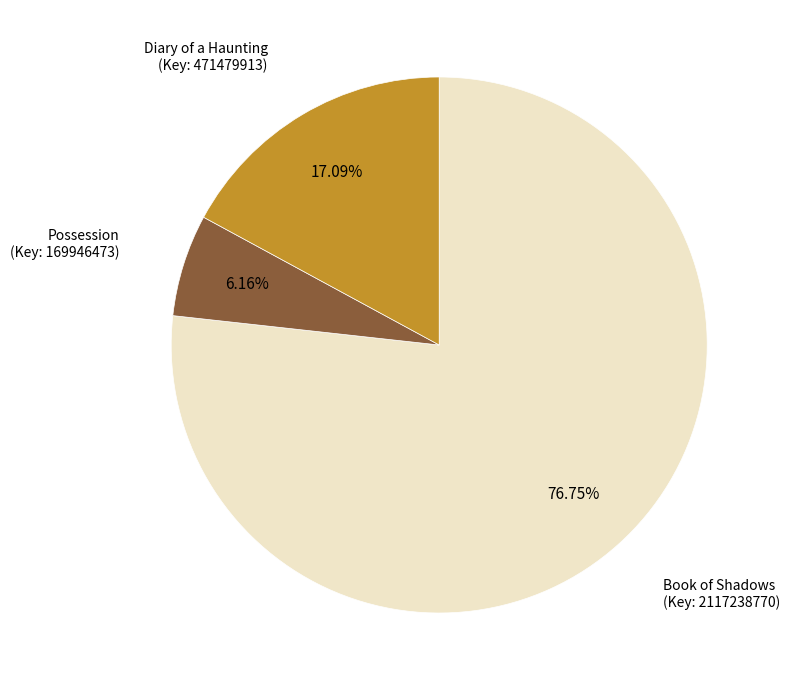

Is there a majority slice in this chart?

Yes